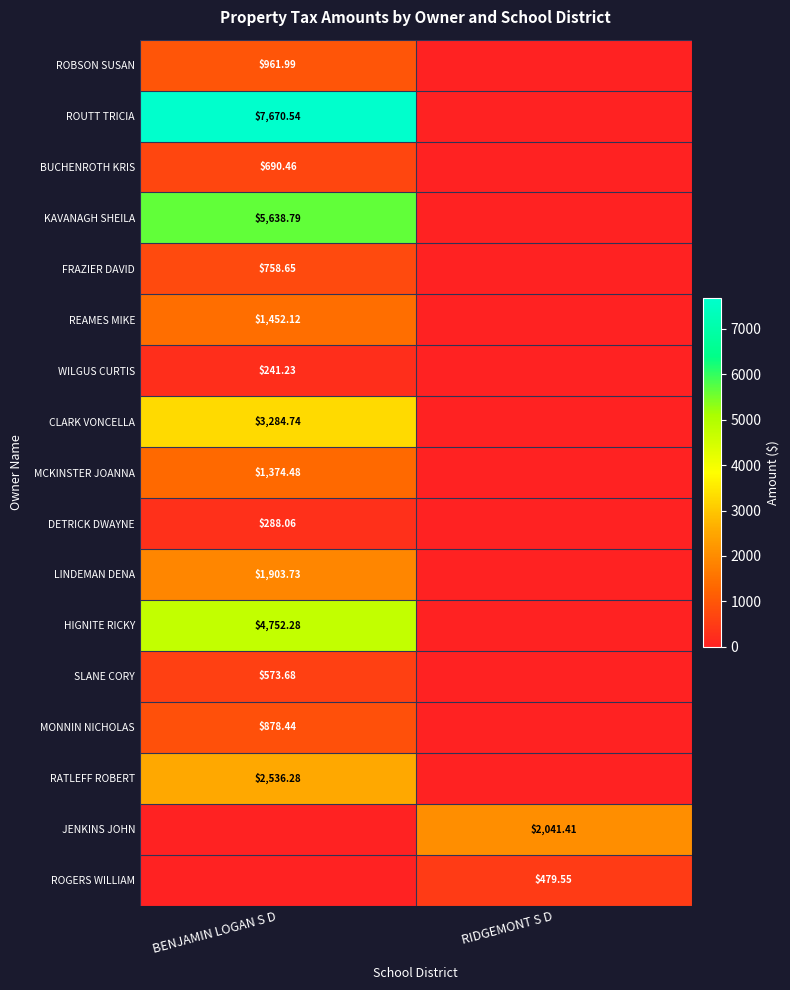

How many values in the REAMES MIKE series exceed 1452?

1